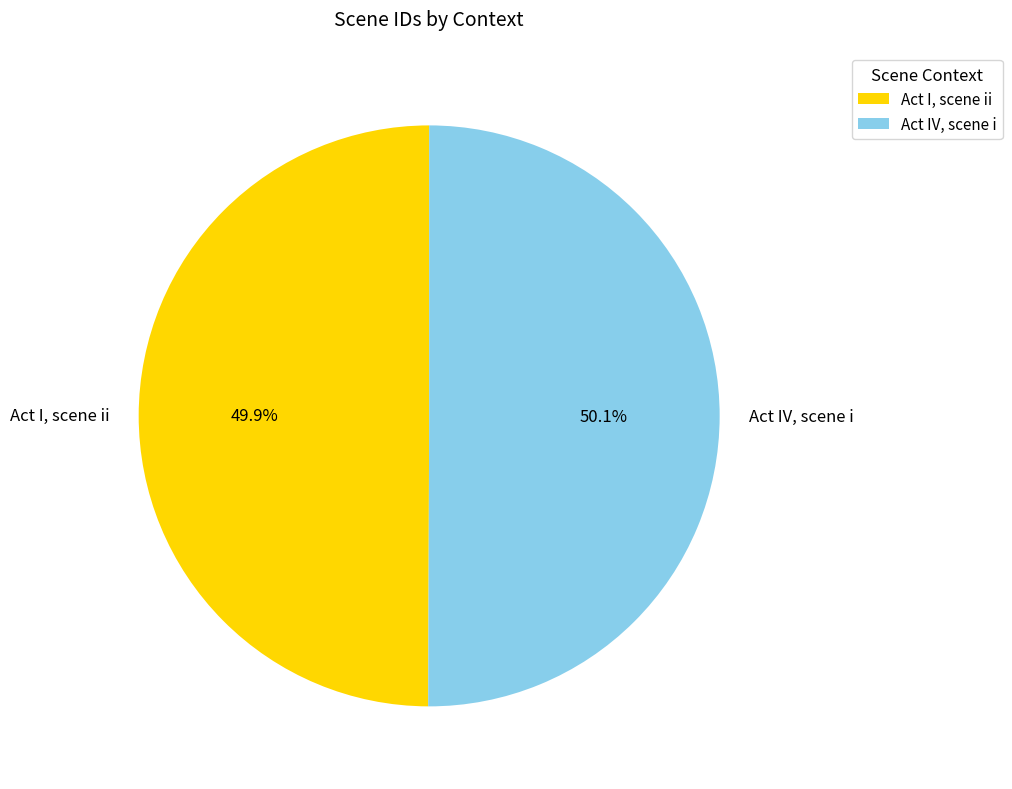

Rank the categories by value from lowest to highest.

Act I, scene ii, Act IV, scene i